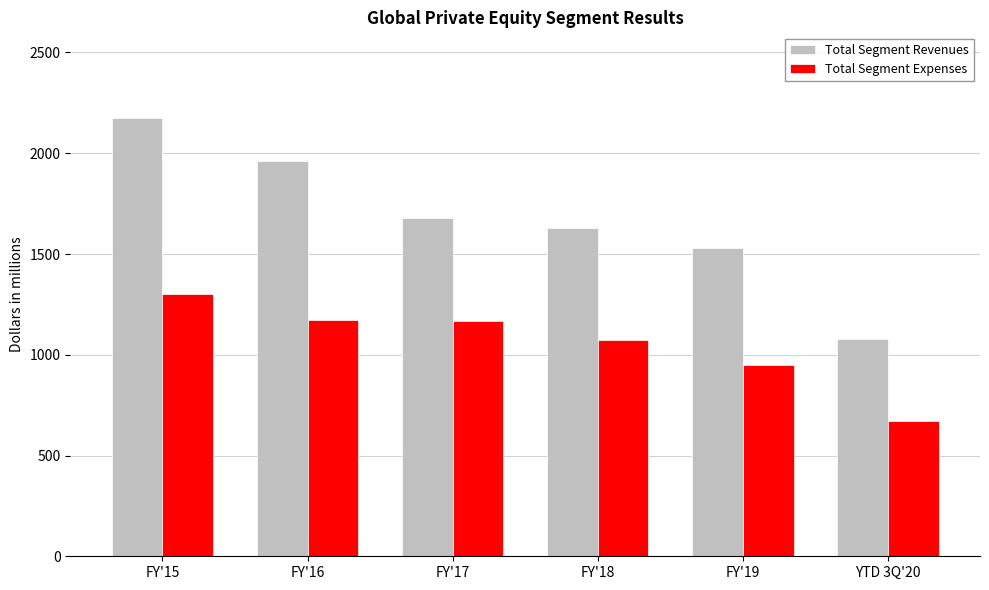

What is the minimum value for Total Segment Revenues?

1078.4